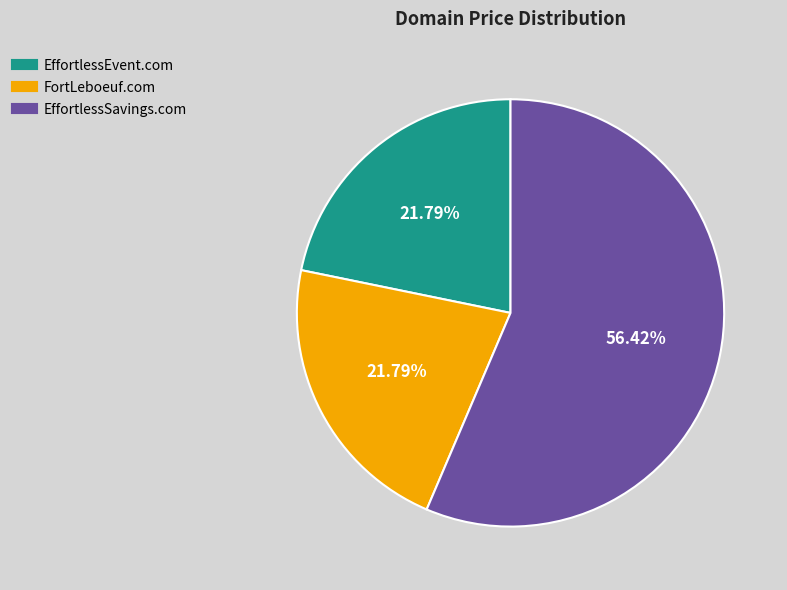

Does EffortlessEvent.com account for over 50% of the chart?

No